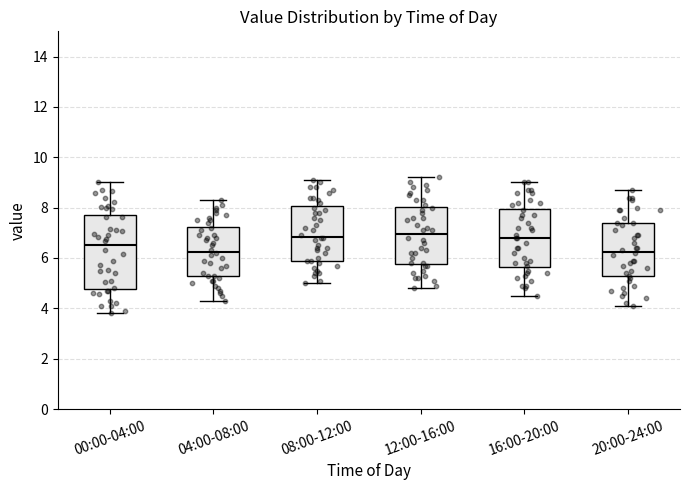

Reading left to right, read every box against the y-axis: the position of its median line, the range the box covers, and the ends of its whiskers. The values are not printed on the chart, so give them approximately, as read against the axis.

00:00-04:00: median 6.6, box 4.8 to 7.8, whiskers 3.8 to 9.0
04:00-08:00: median 6.2, box 5.2 to 7.2, whiskers 4.4 to 8.4
08:00-12:00: median 6.8, box 6.0 to 8.0, whiskers 5.0 to 9.2
12:00-16:00: median 7.0, box 5.8 to 8.0, whiskers 4.8 to 9.2
16:00-20:00: median 6.8, box 5.6 to 8.0, whiskers 4.6 to 9.0
20:00-24:00: median 6.2, box 5.2 to 7.4, whiskers 4.2 to 8.8